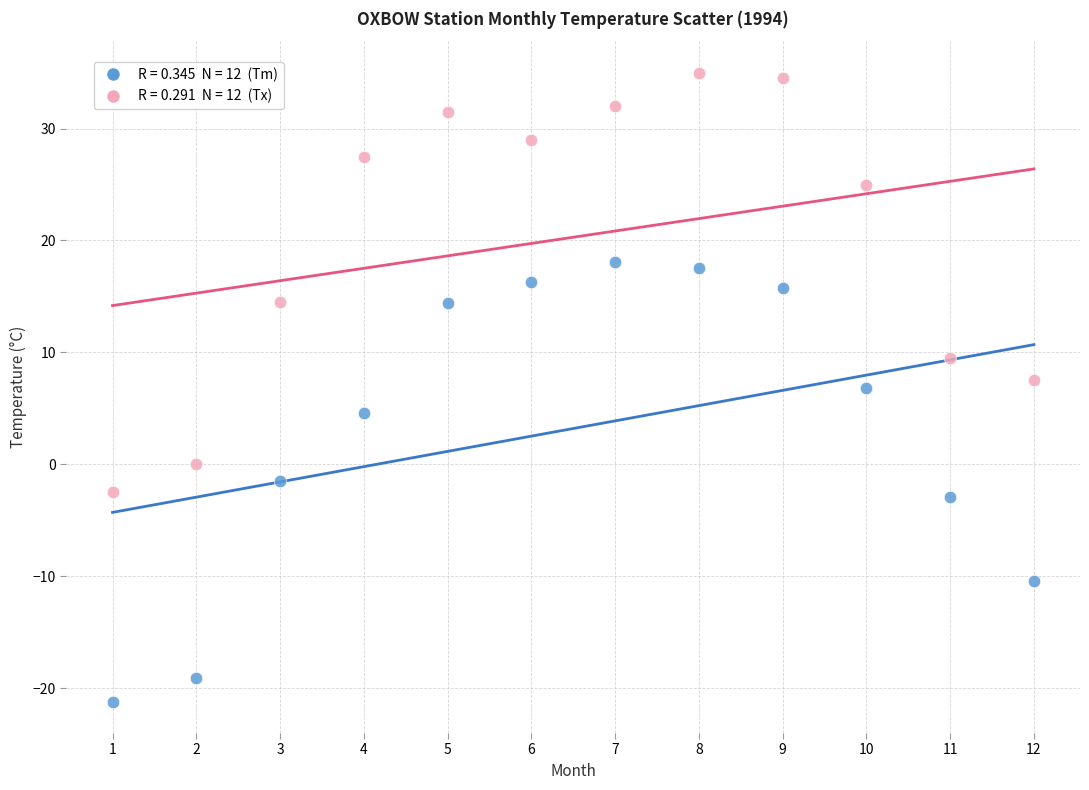

Across all data points, what is the range of Y values (max minus min)?

56.2